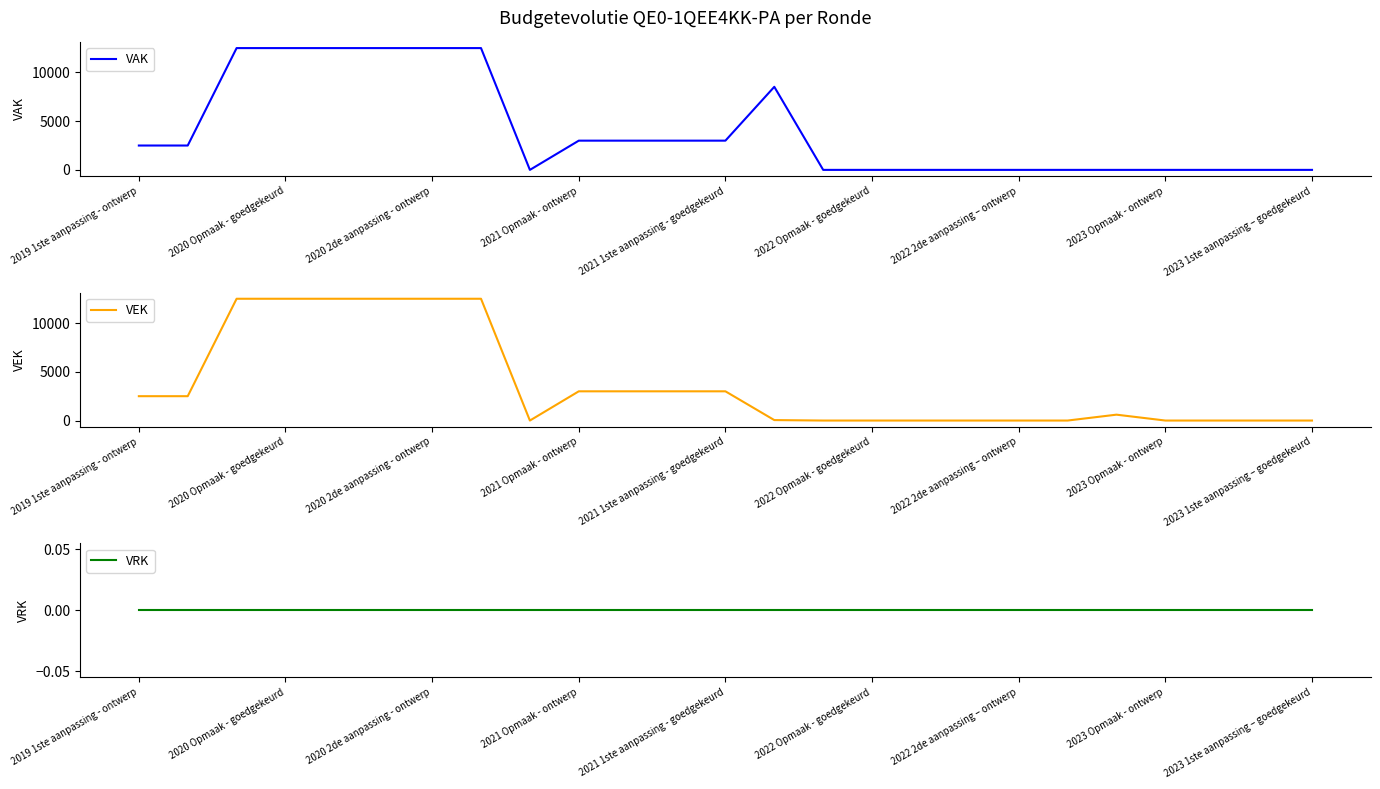

Is it true that VAK equals 6165 at 2020 Opmaak - goedgekeurd?

False